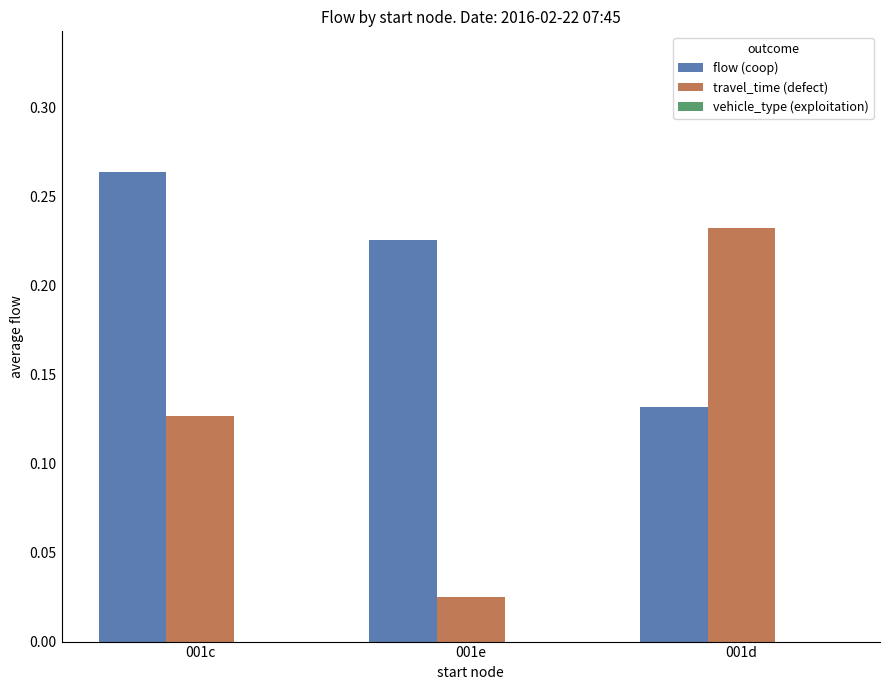

Count the number of categories in the chart.

3